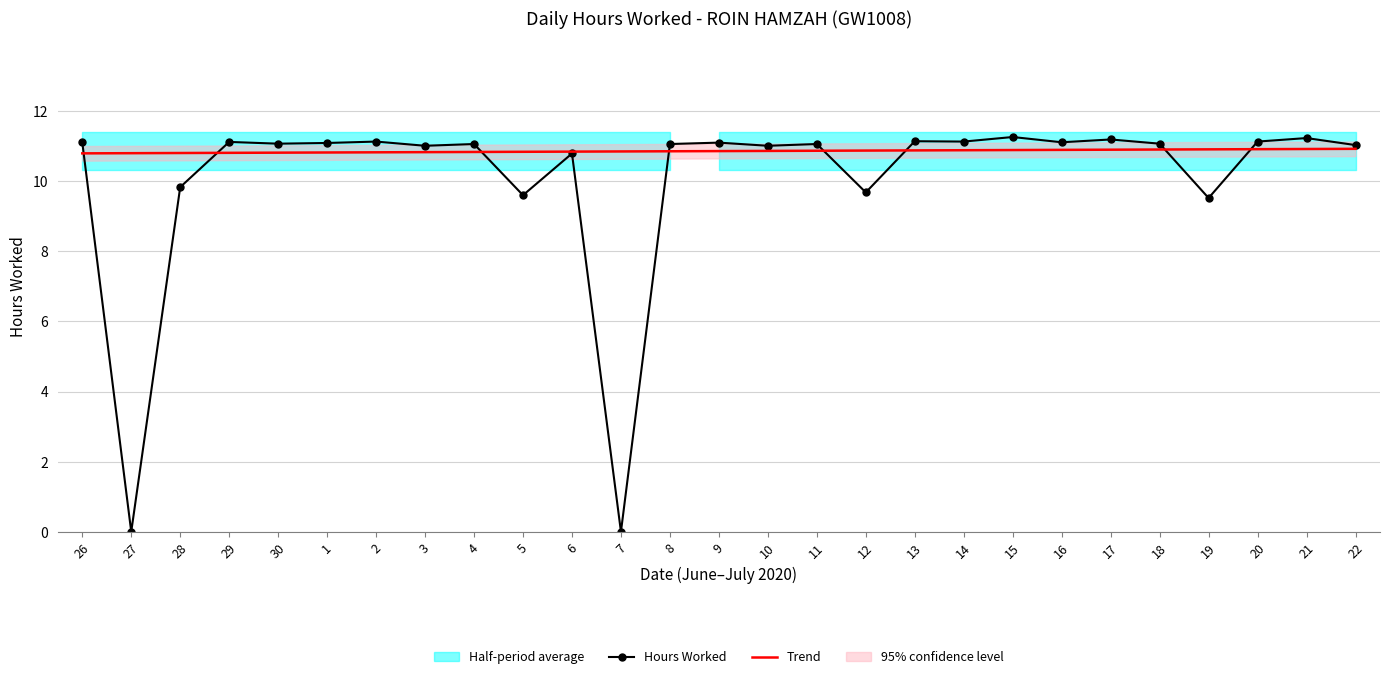

True or false: Trend has more than 2 points higher than both neighbors.

False